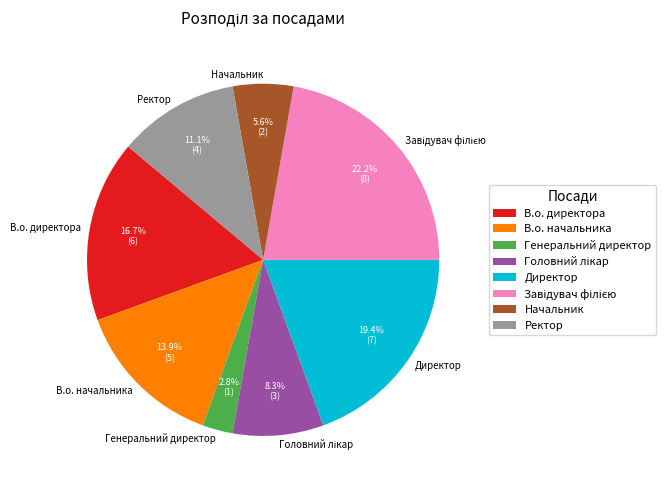

How much of the chart is everything except Генеральний директор?

97.2%